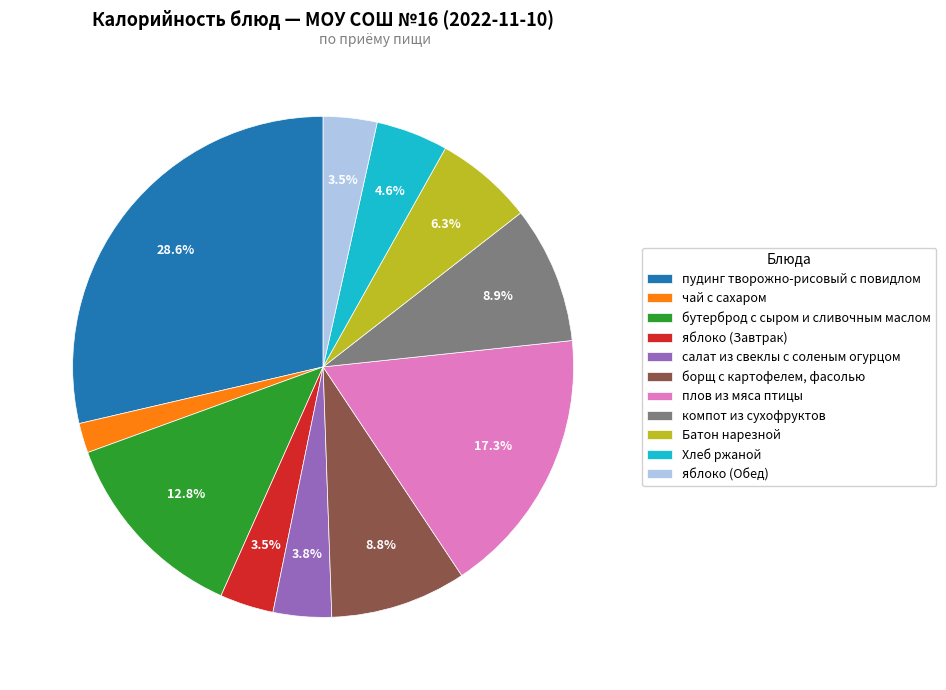

The Батон нарезной slice represents 13% of the pie. True or false?

False